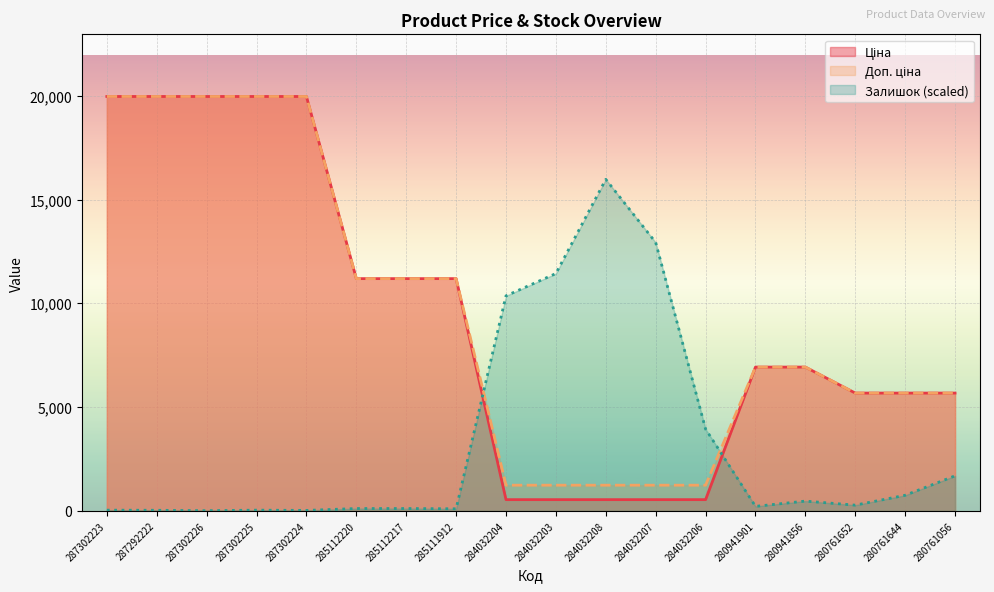

Reading left to right, what are all the values shown in this chart?

Ціна: 287302223=19964.2	287292222=19964.2	287302226=19964.2	287302225=19964.2	287302224=19964.2	285112220=11188.2	285112217=11188.2	285111912=11188.2	284032204=539.0	284032203=539.0	284032208=539.0	284032207=539.0	284032206=539.0	280941901=6925.7	280941856=6925.7	280761652=5673.8	280761644=5673.8	280761056=5673.8
Доп. ціна: 287302223=19964.2	287292222=19964.2	287302226=19964.2	287302225=19964.2	287302224=19964.2	285112220=11188.2	285112217=11188.2	285111912=11188.2	284032204=1235.4	284032203=1235.4	284032208=1235.4	284032207=1235.4	284032206=1235.4	280941901=6925.7	280941856=6925.7	280761652=5673.8	280761644=5673.8	280761056=5673.8
Залишок: 287302223=32.6	287292222=26.0	287302226=6.5	287302225=32.6	287302224=19.5	285112220=110.7	285112217=110.7	285111912=97.7	284032204=10358.9	284032203=11433.2	284032208=15971.3	284032207=12930.7	284032206=3939.1	280941901=214.9	280941856=468.8	280761652=273.5	280761644=748.8	280761056=1686.3